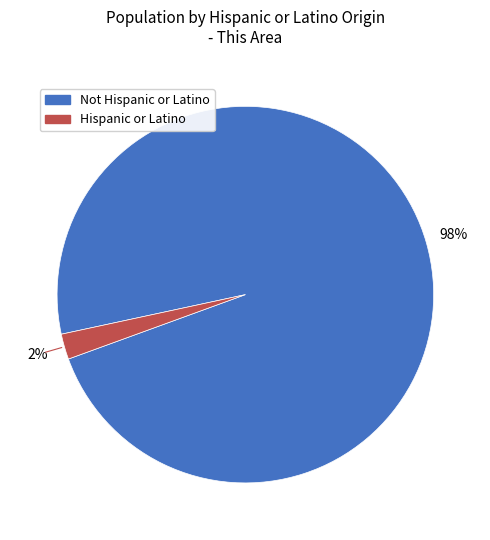

To the nearest percent, what percentage of the pie is Hispanic or Latino?

2%